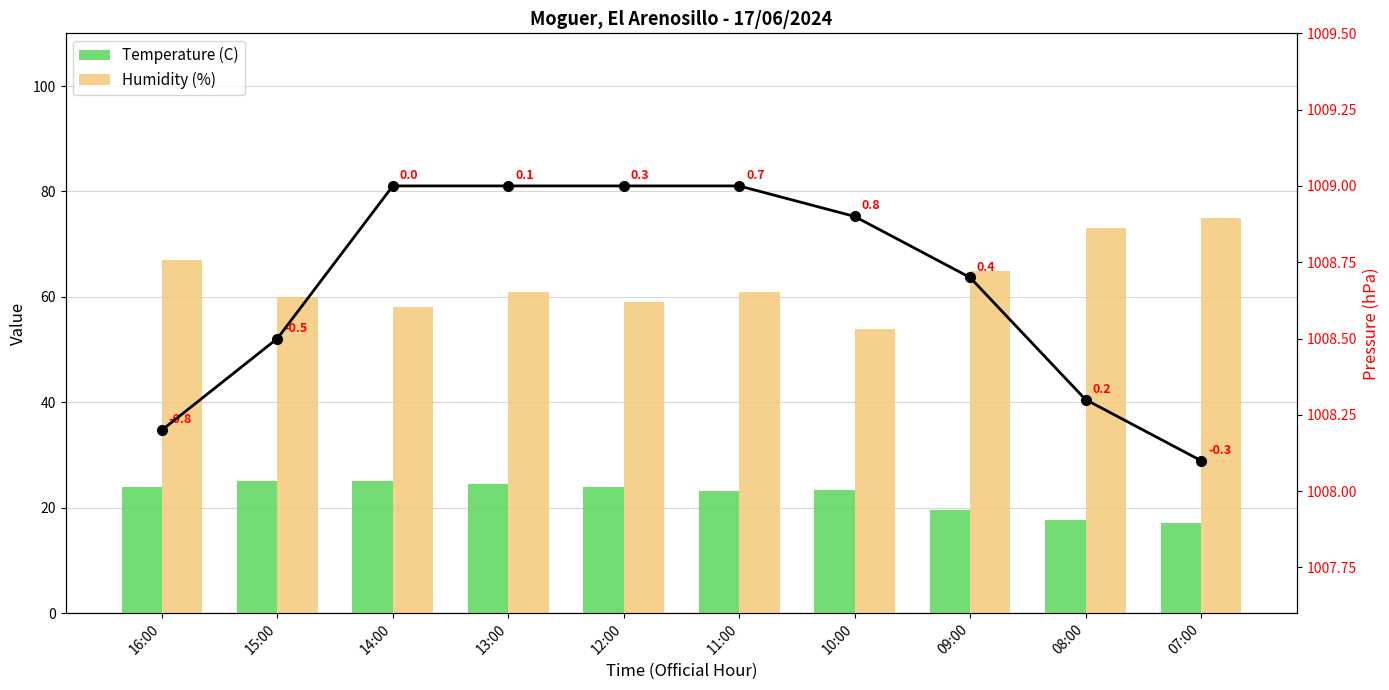

What is the minimum value for Pressure (hPa)?

1008.1